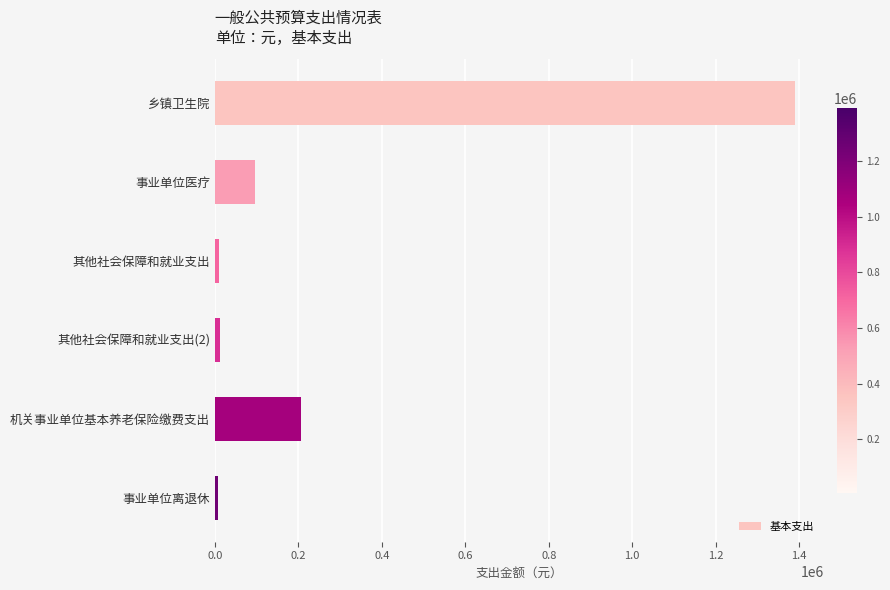

Where is the data nearest to the value 699223?

机关事业单位基本养老保险缴费支出